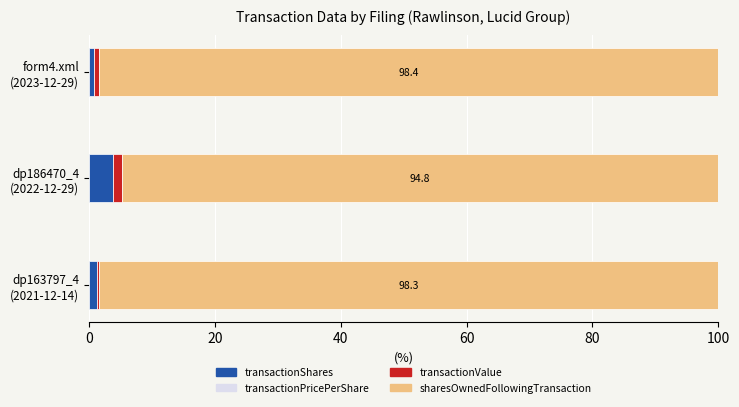

What is the highest value of the transactionShares series?

3.8